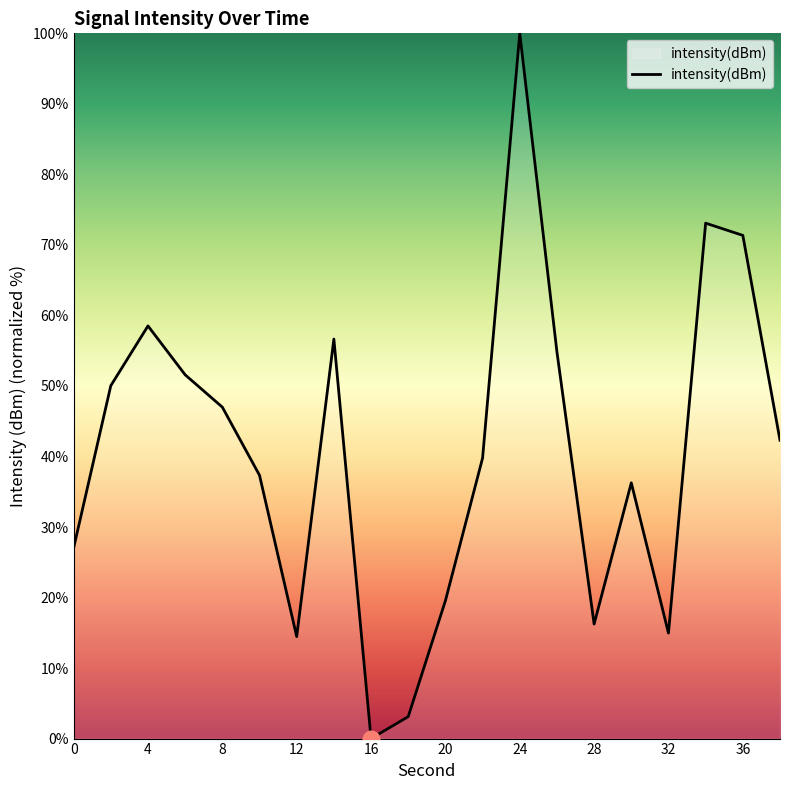

What is the greatest value displayed?

100.0